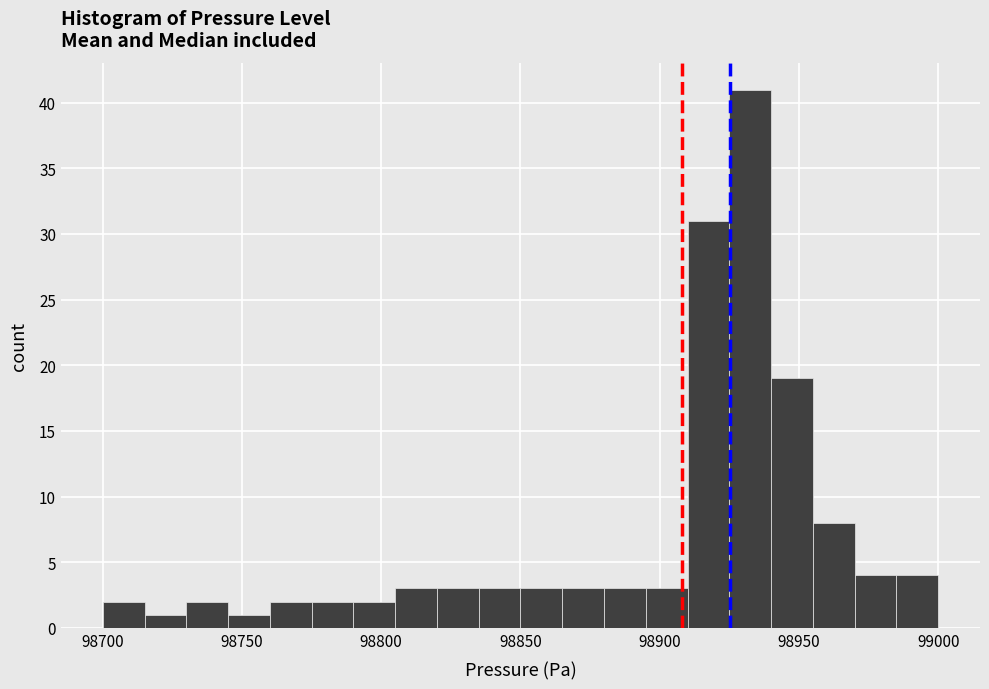

Around what value on the x-axis is the tallest bar? Give the approximate position of its centre, as read against the axis.

98935